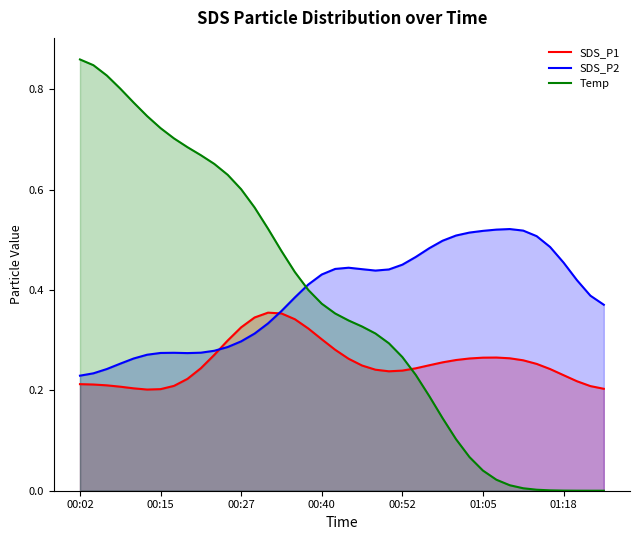

What is the value of the SDS_P2 point at the 18th from the left?

0.4